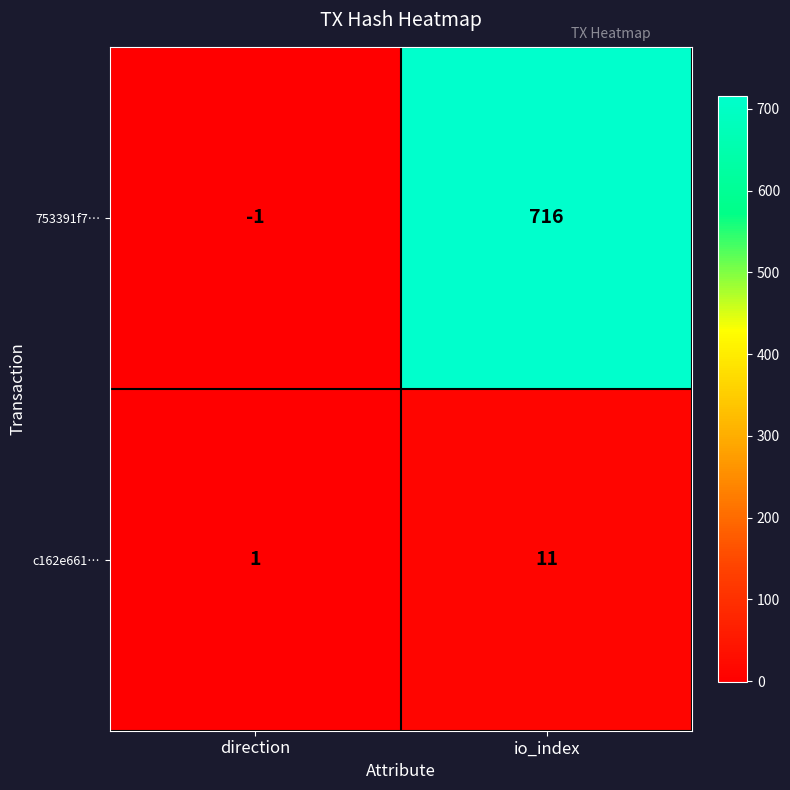

What is the average value of the 753391f7… series?

358